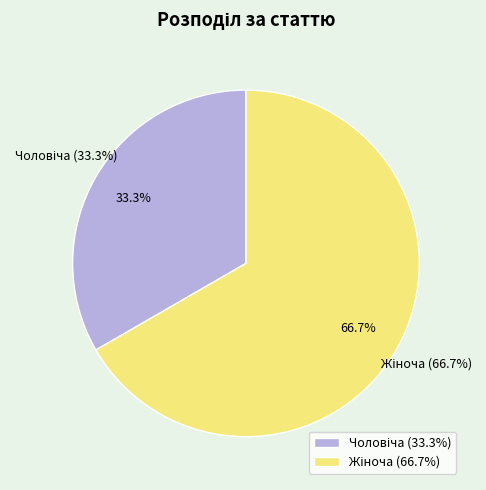

To the nearest percent, what percentage of the pie is Жіноча?

67%